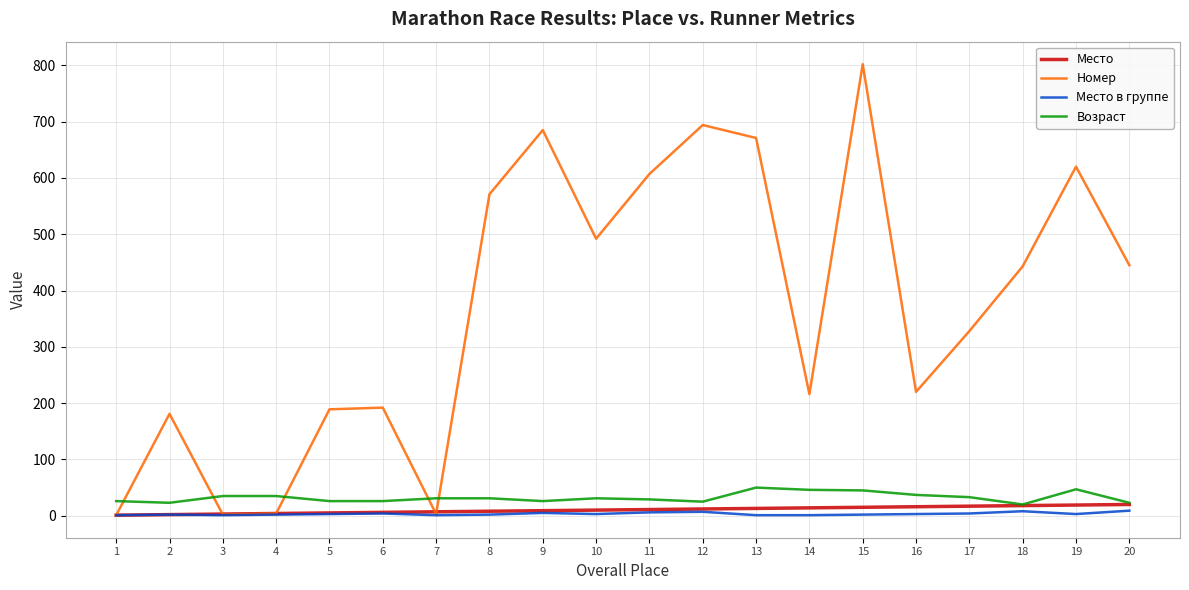

What is the greatest value displayed?

802